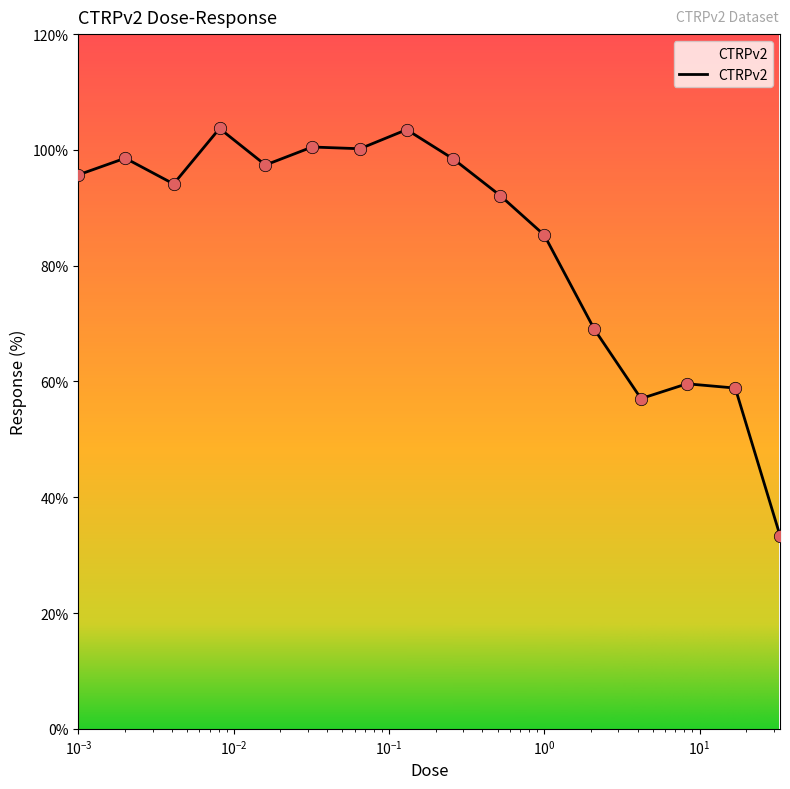

What is the minimum value shown in the chart?

33.4